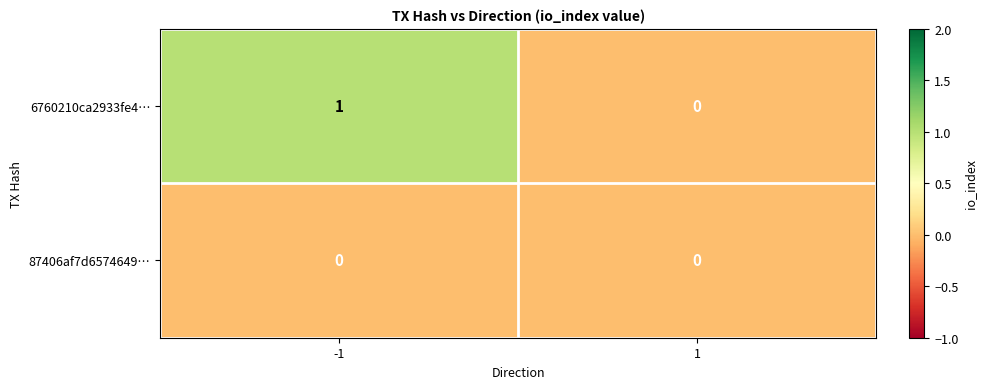

Which series has the largest range (max minus min)?

6760210ca2933fe4…